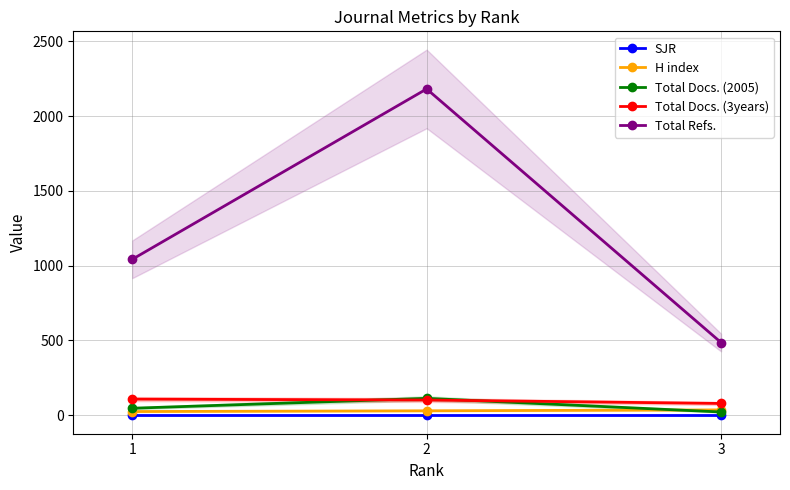

At which label does Total Docs. (2005) first exceed 47?

2